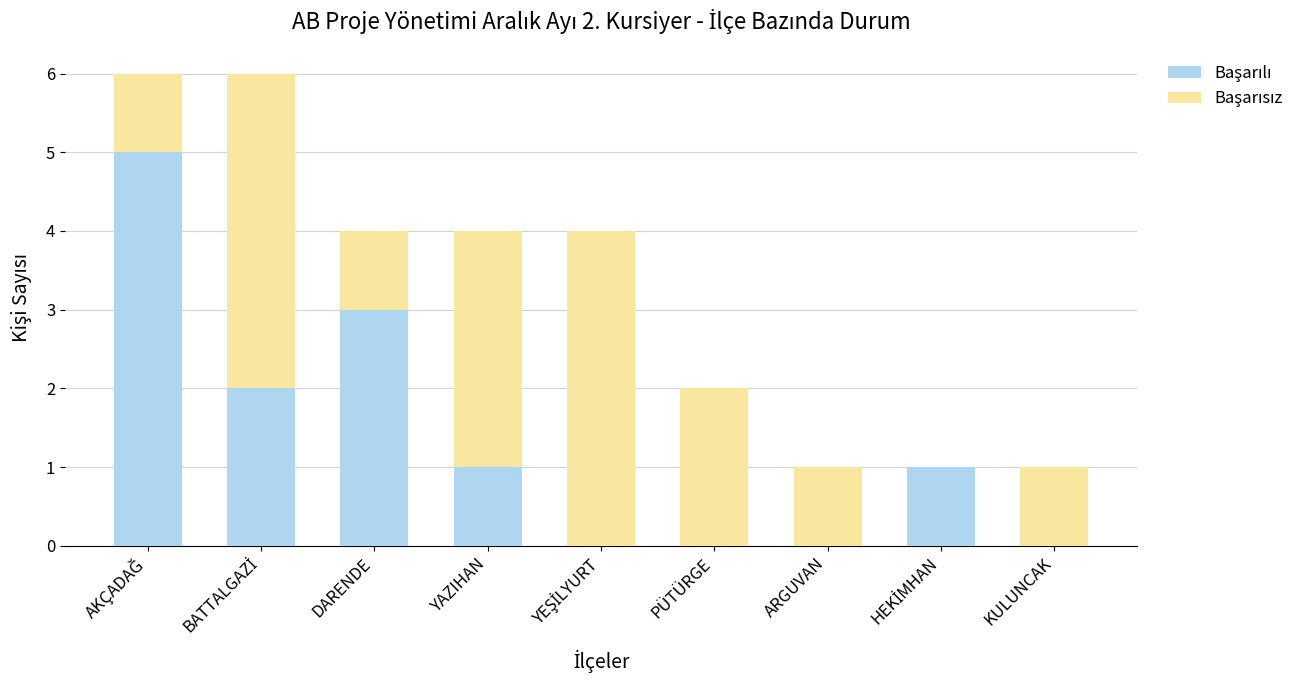

What is the total value across all series at YAZIHAN?

4